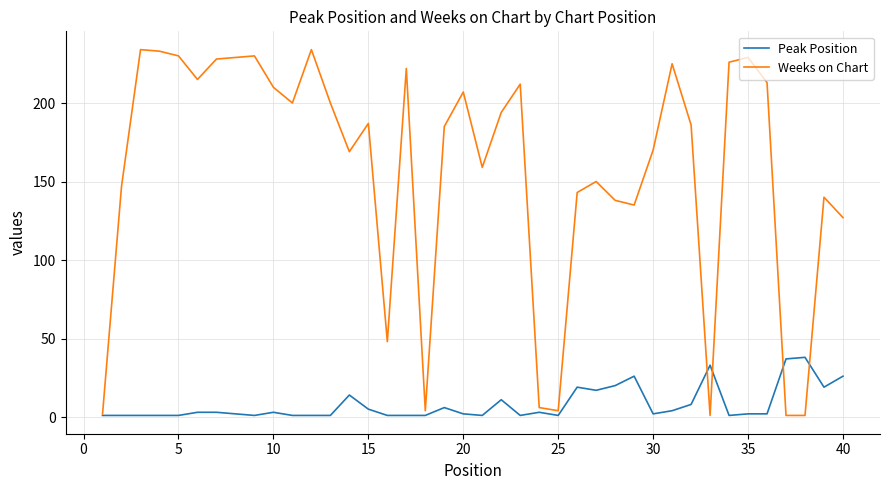

List the series in order of their overall mean, highest first.

Weeks on Chart, Peak Position